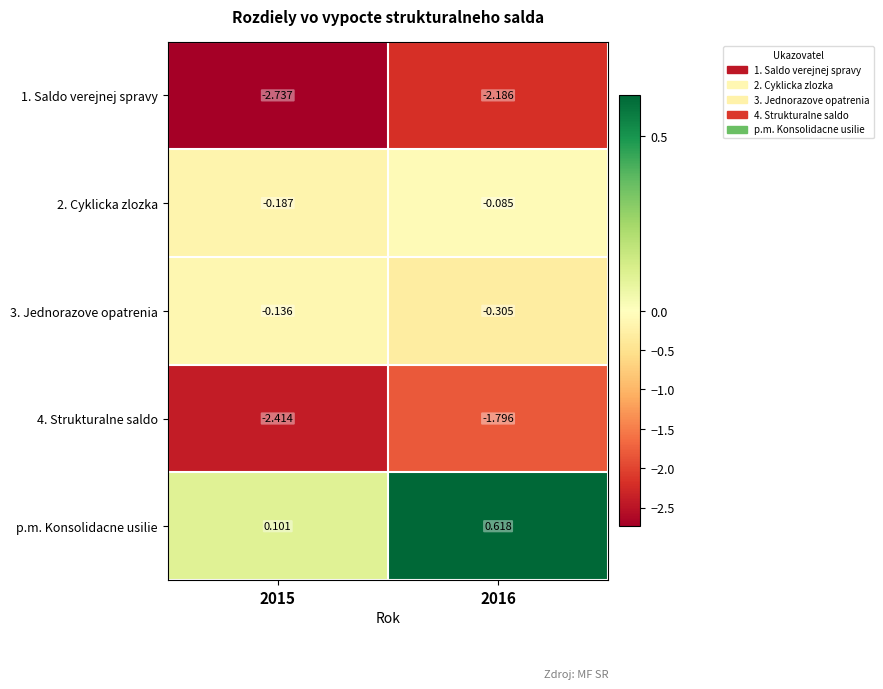

Is the value of 4. Strukturalne saldo at 2016 greater than the value of 3. Jednorazove opatrenia at 2016?

No